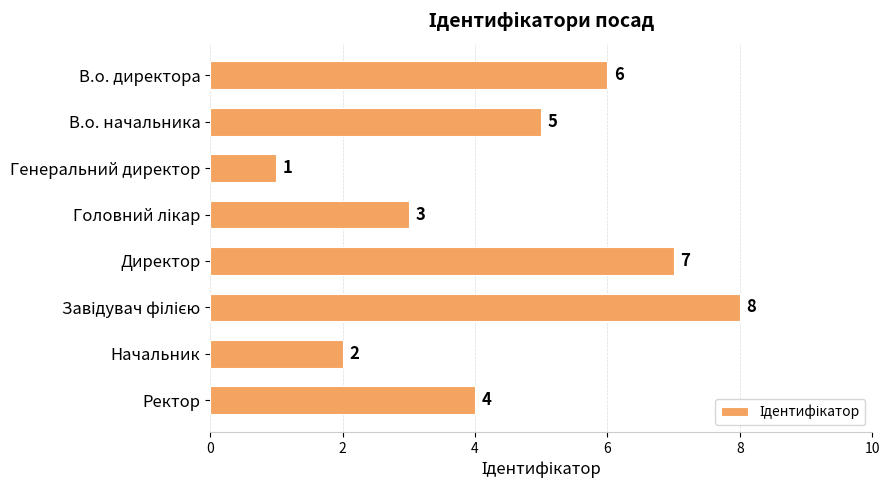

What value does the data have at В.о. начальника?

5